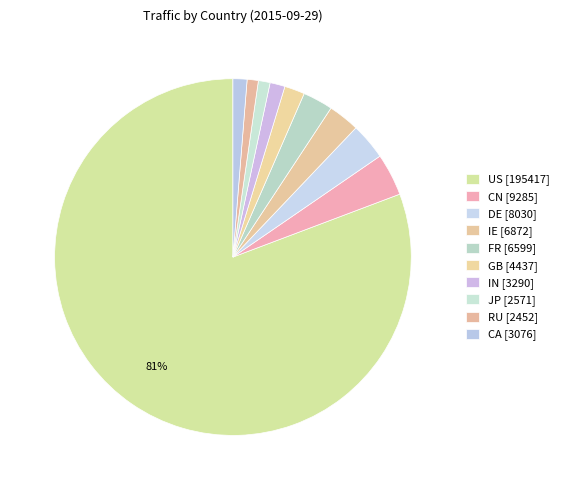

How many slices are in this pie chart?

10